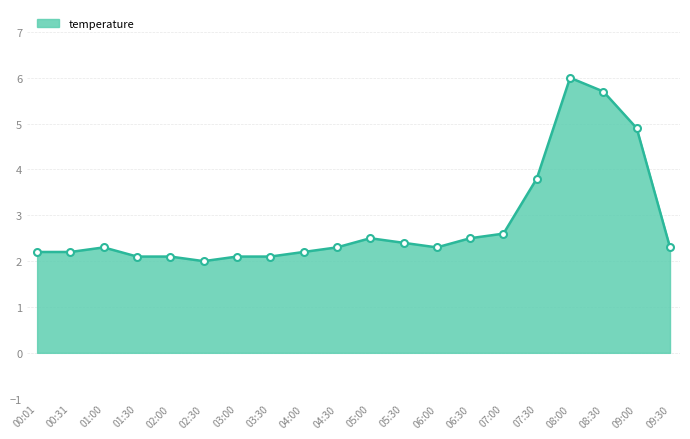

What is the approximate value at 06:00?

2.3